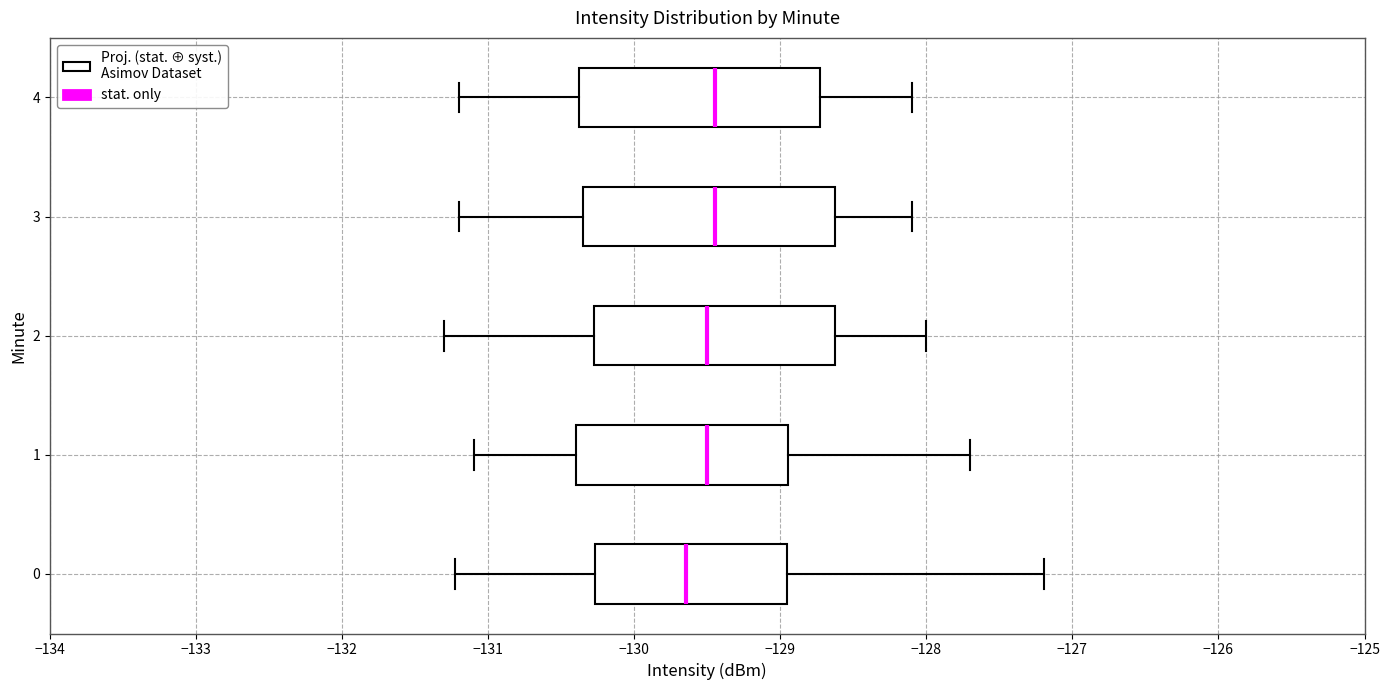

Where does the left whisker of the box at y = 3 end on the x-axis? The values are not printed on the chart, so give them approximately, as read against the axis.

-131.2